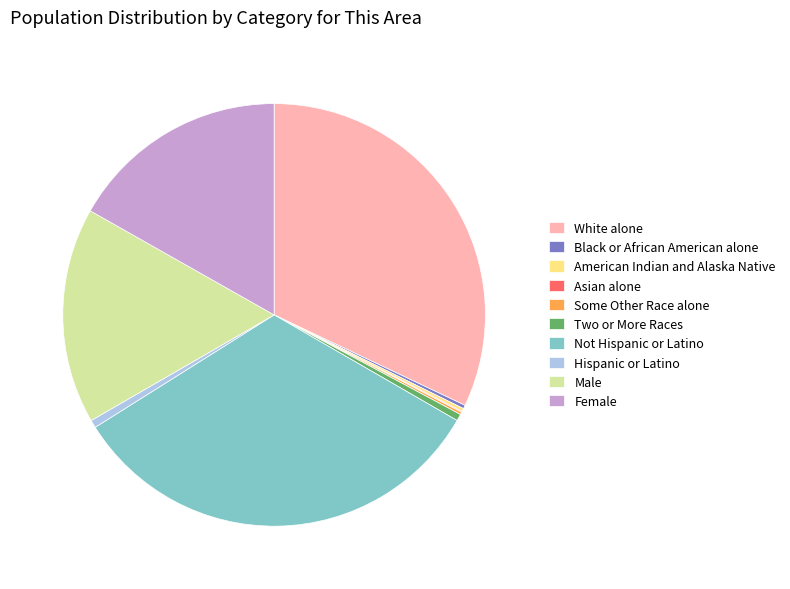

What is the largest slice in the pie chart?

Not Hispanic or Latino